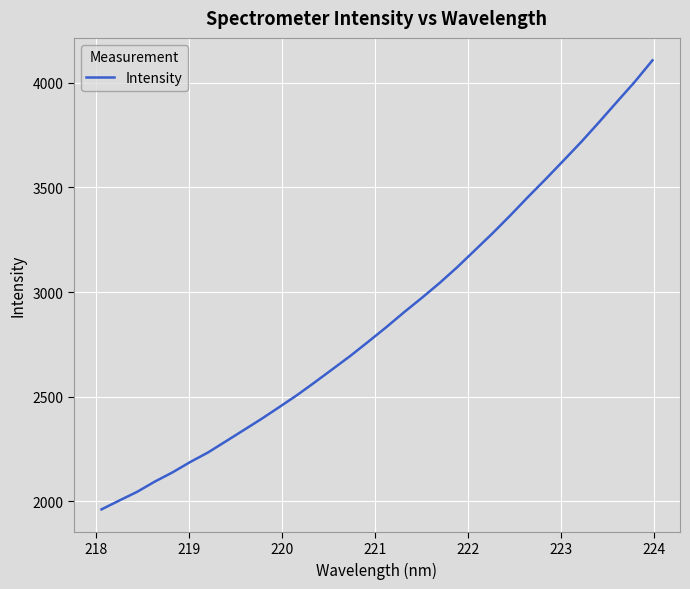

How many values exceed 2831?

16